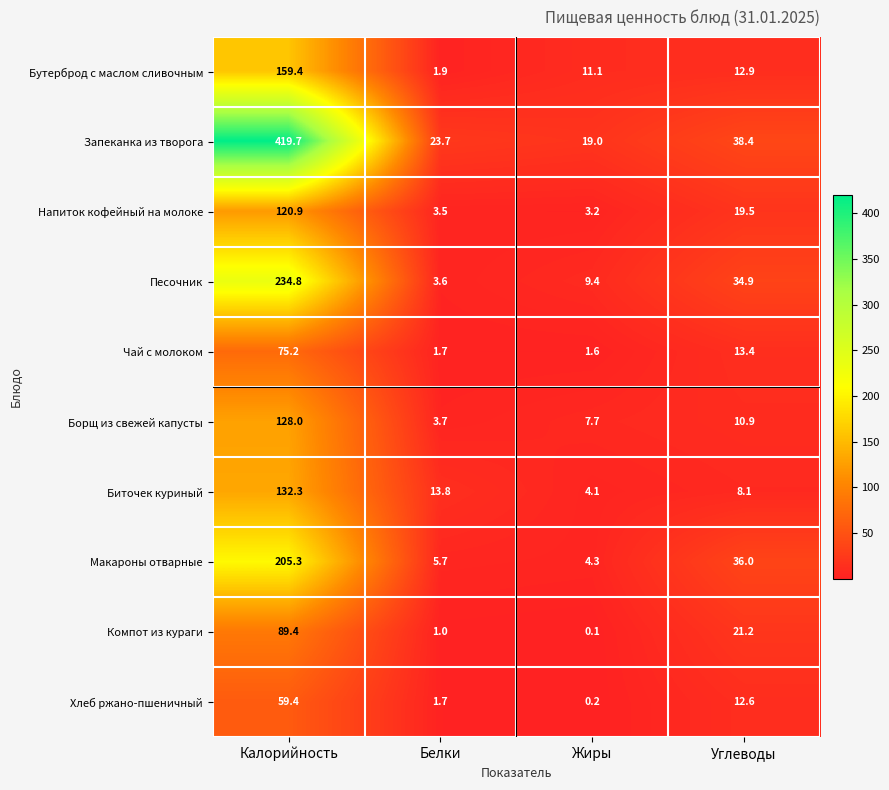

Rank the series by their maximum value, from highest to lowest.

Запеканка из творога, Песочник, Макароны отварные, Бутерброд с маслом сливочным, Биточек куриный, Борщ из свежей капусты, Напиток кофейный на молоке, Компот из кураги, Чай с молоком, Хлеб ржано-пшеничный